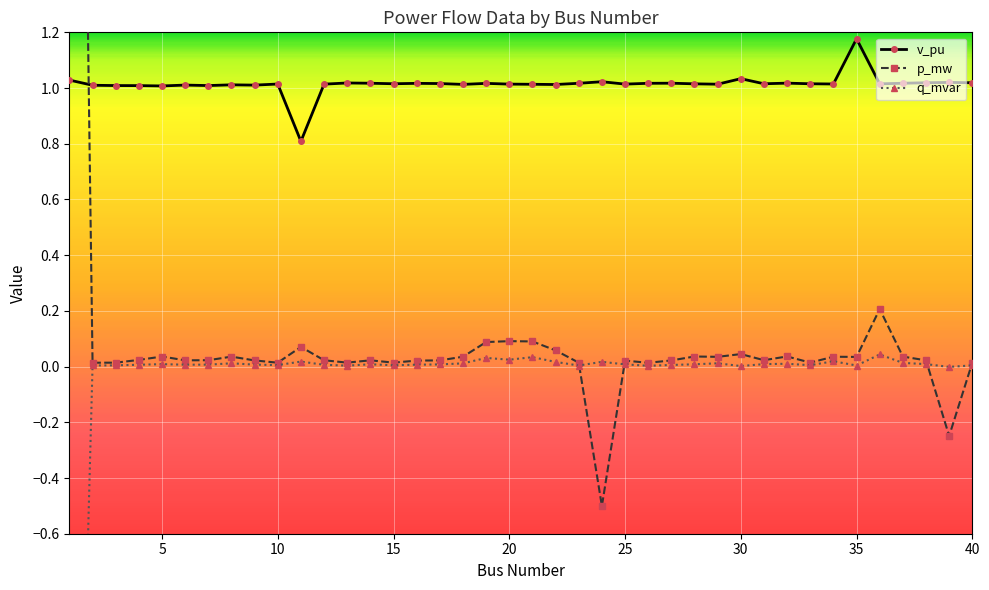

How many positive values does the p_mw series have?

38